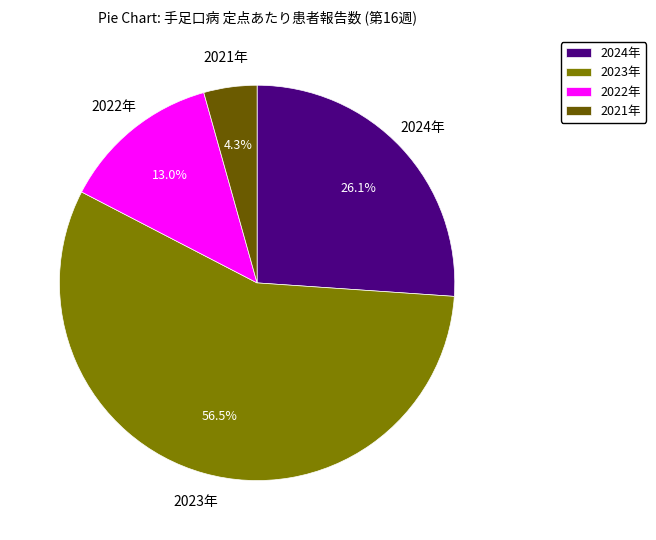

Approximately how many times larger is the value at 2022年 compared to 2024年?

0.5